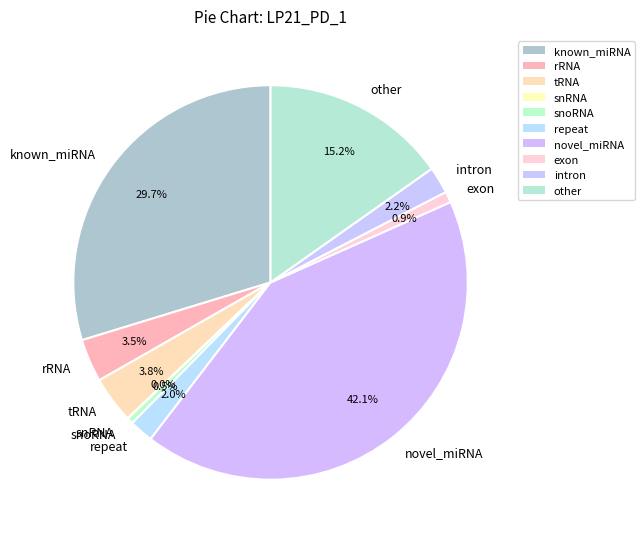

Which slice is the largest?

novel_miRNA